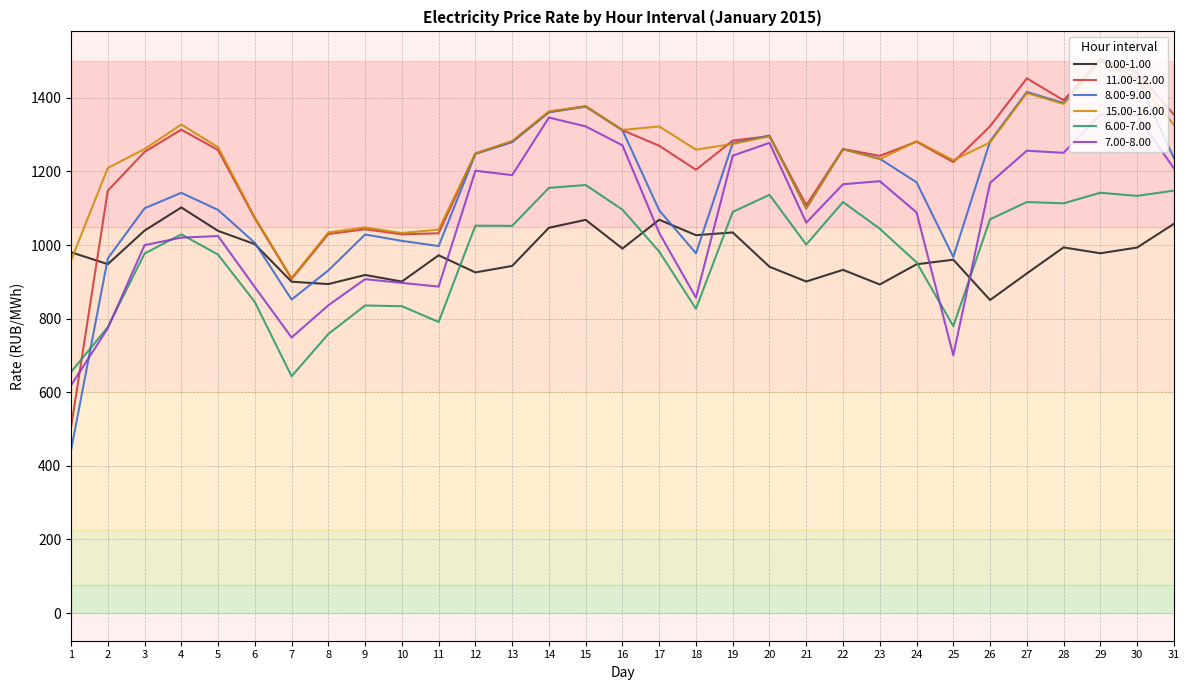

True or false: 15.00-16.00 and 6.00-7.00 intersect in this chart.

False